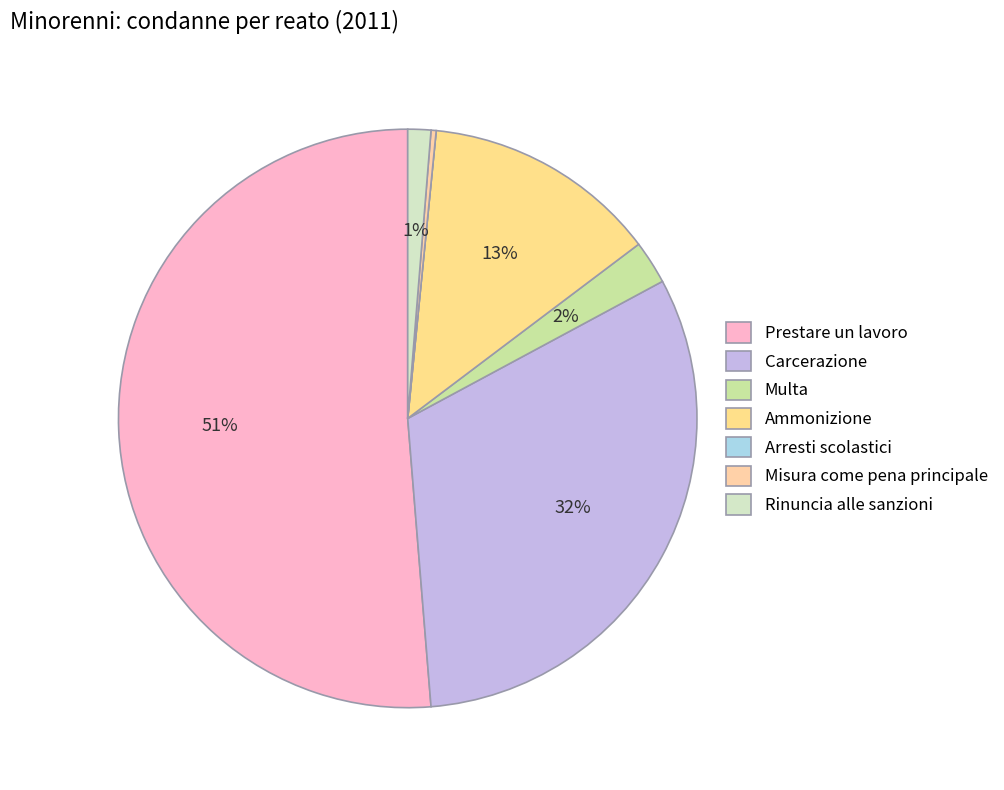

Count the number of slices in the pie.

7